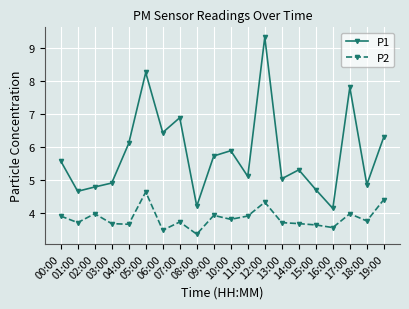

How many data points in P1 are above 5?

13